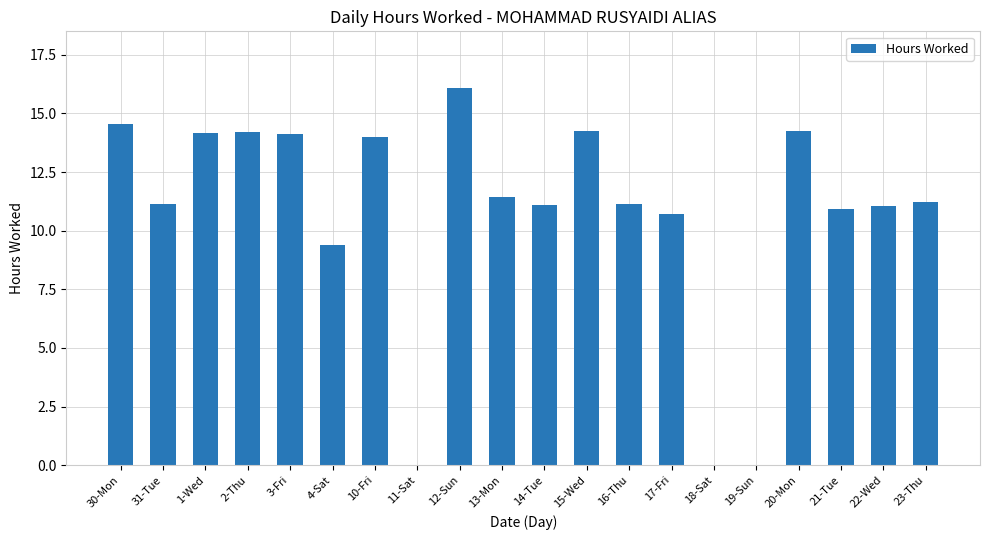

At which label is the value closest to 8?

4-Sat